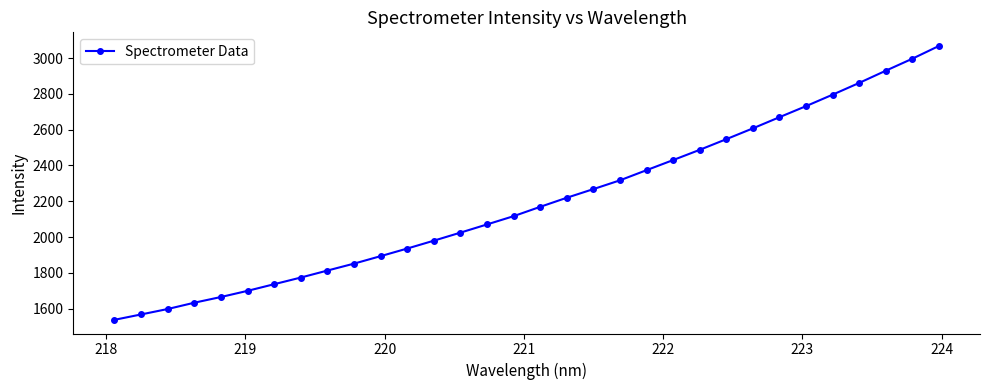

What is the value of the 30th point from the left?

2929.1